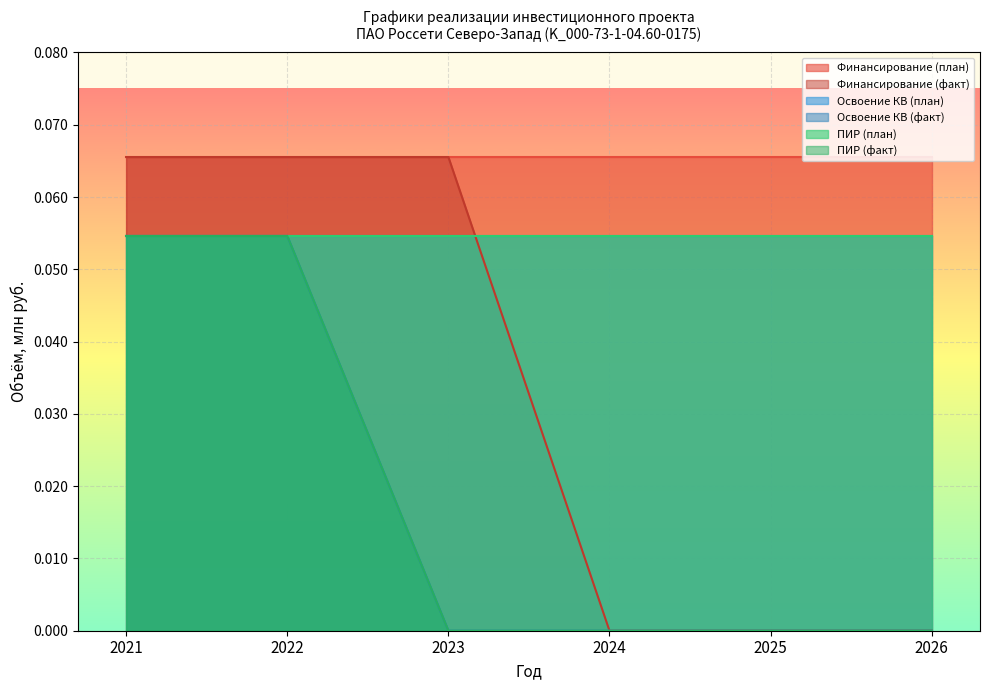

Which label corresponds to the smallest value in the chart?

2024